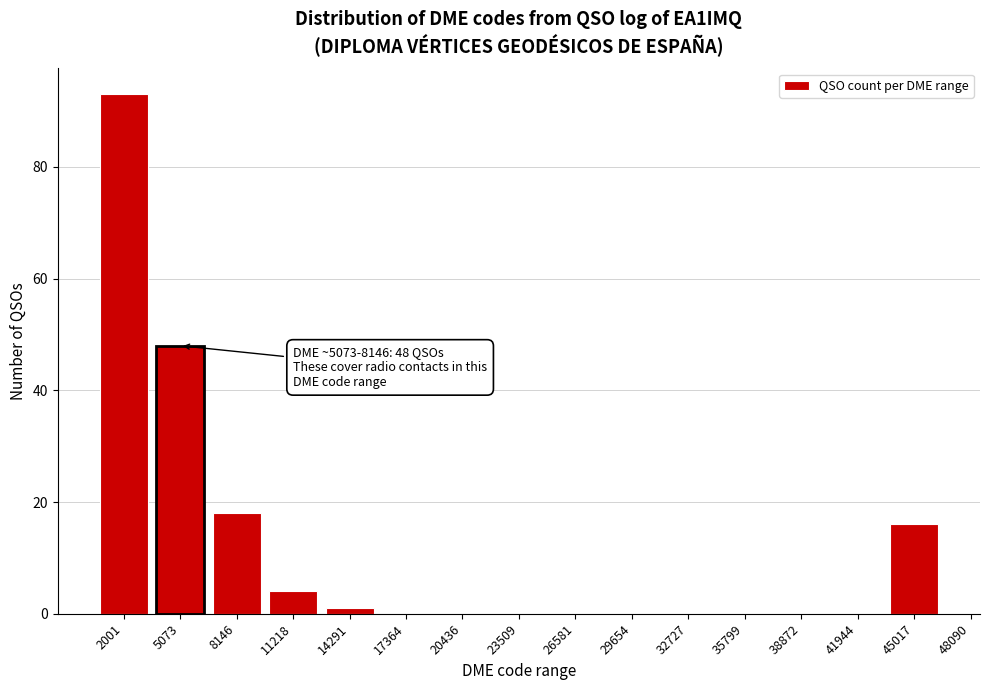

Reading left to right, transcribe all the data shown in this chart.

2001=93	5073=48	8146=18	11218=4	14291=1	17364=0	20436=0	23509=0	26581=0	29654=0	32727=0	35799=0	38872=0	41944=0	45017=16